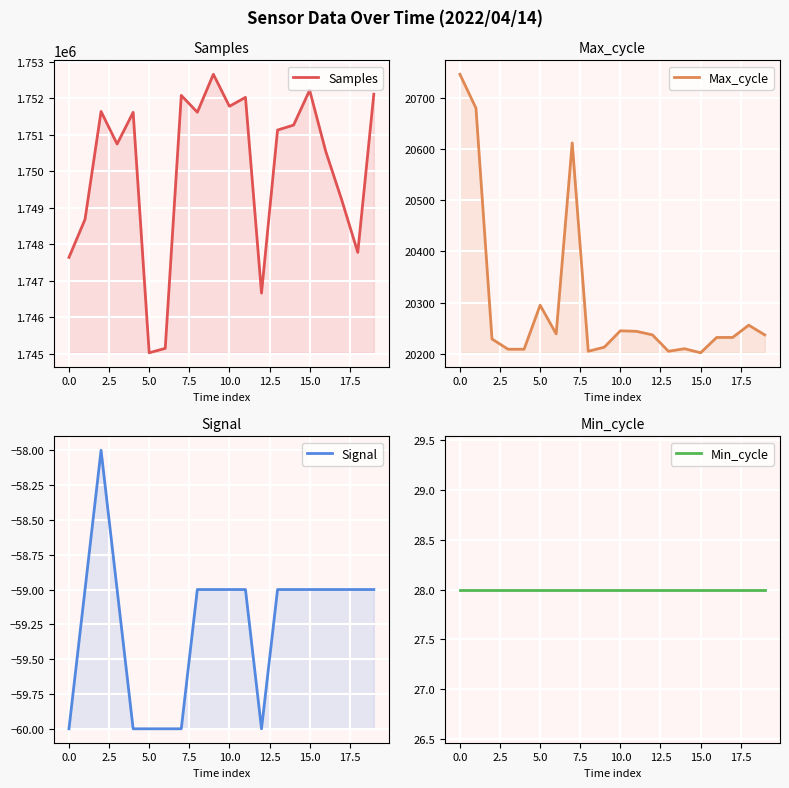

What position from the left is 18?

19